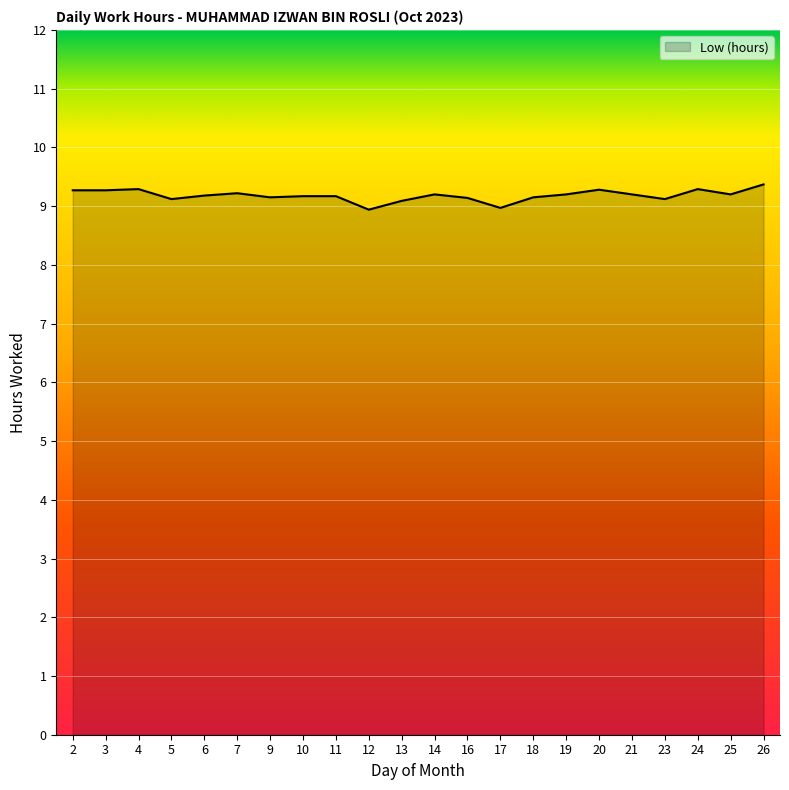

Is it true that the value at 17 is 14.4?

False